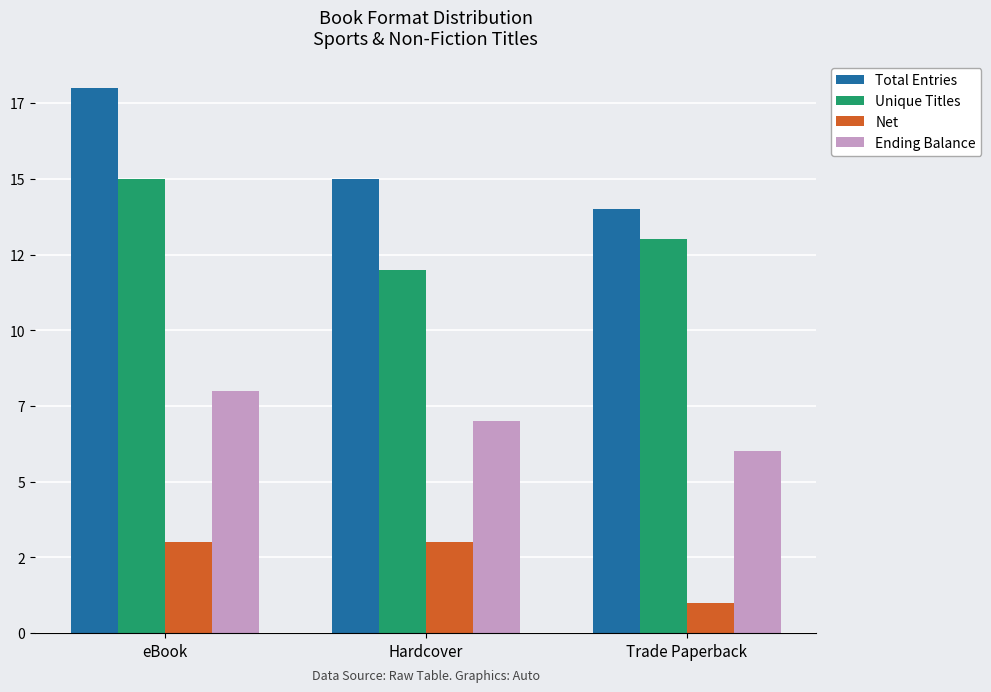

Reading right to left, extract all data points from this chart.

Total Entries: Trade Paperback=14	Hardcover=15	eBook=18
Unique Titles: Trade Paperback=13	Hardcover=12	eBook=15
Net: Trade Paperback=1	Hardcover=3	eBook=3
Ending Balance: Trade Paperback=6	Hardcover=7	eBook=8